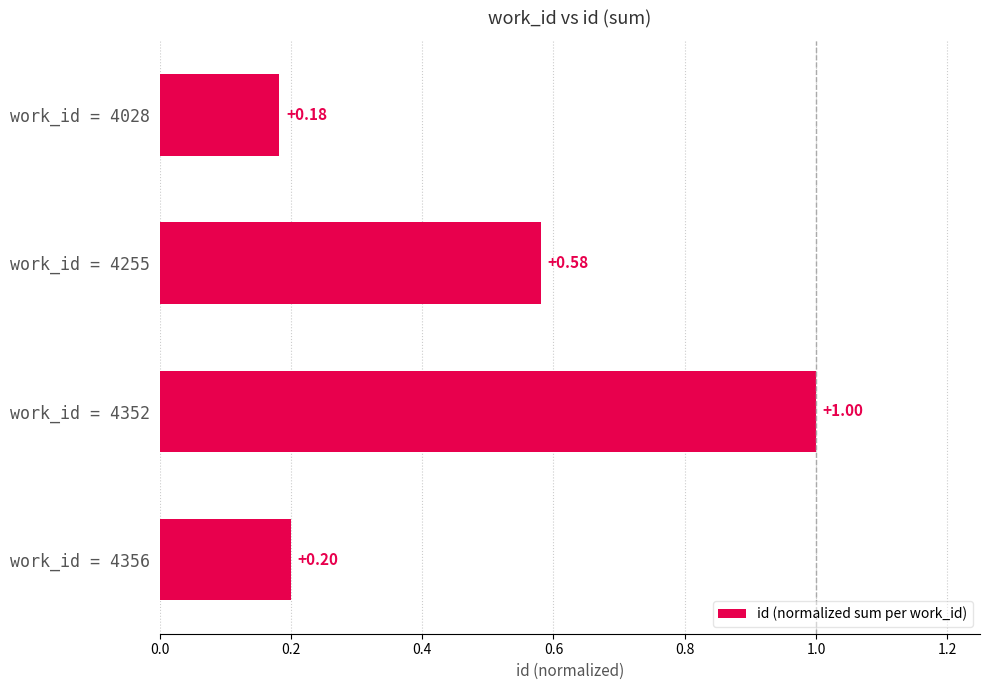

Are the bars horizontal?

Yes